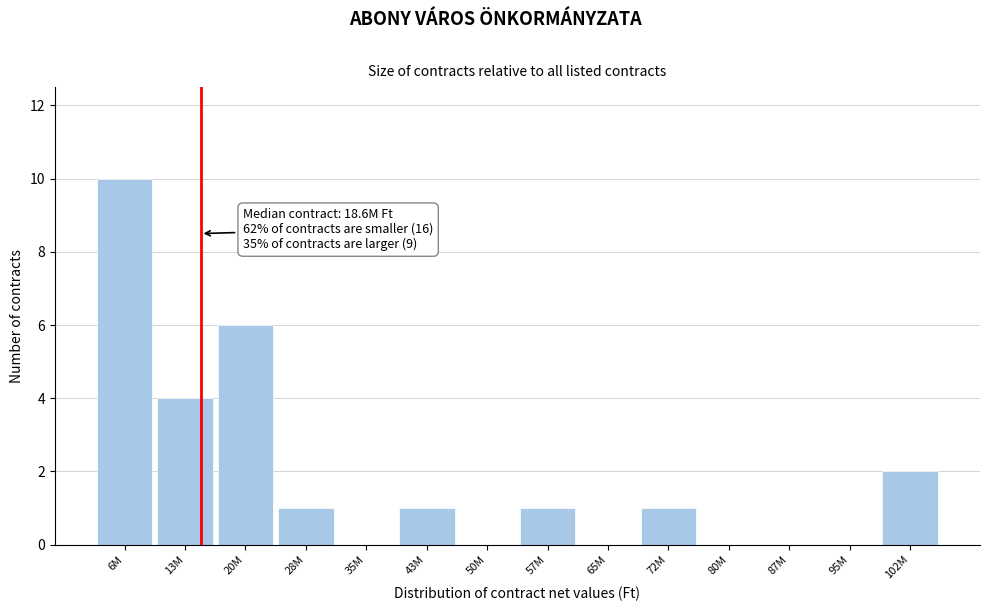

Reading right to left, list all the values displayed in this chart.

102M=2	95M=0	87M=0	80M=0	72M=1	65M=0	57M=1	50M=0	43M=1	35M=0	28M=1	20M=6	13M=4	6M=10